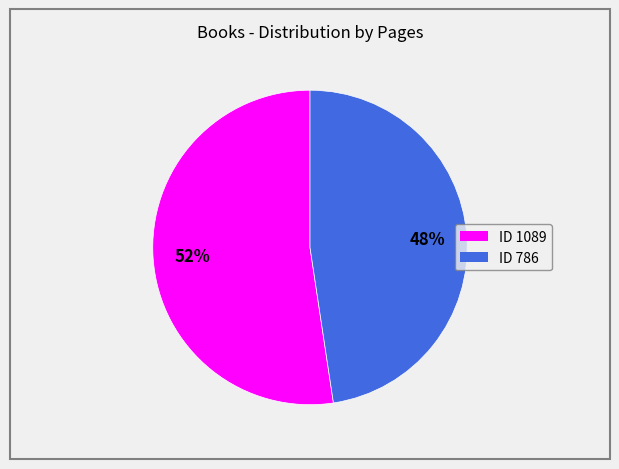

To the nearest percent, what is the average slice percentage?

50%